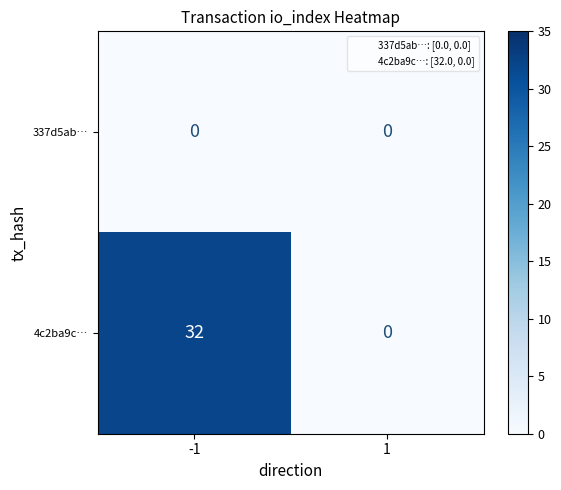

The 337d5ab… series shows 0 at 1. True or false?

True